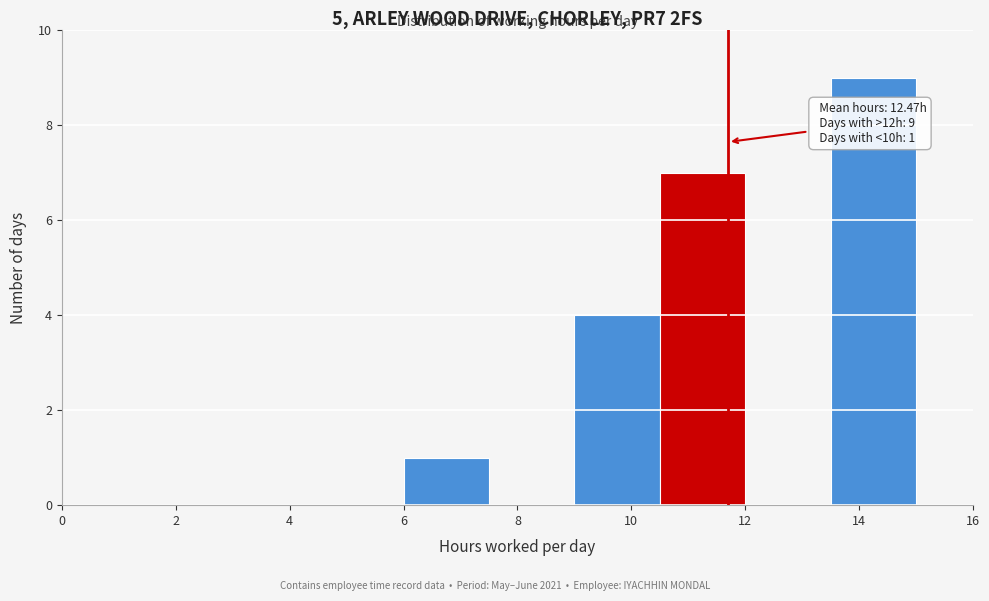

Which range on the x-axis has the tallest bar?

13.5 to 15.0